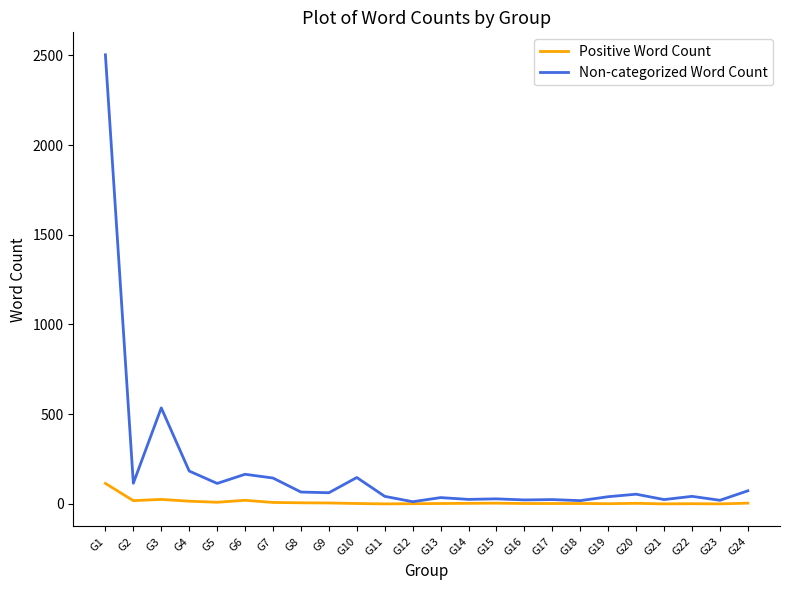

What is the total value across all series at G15?

32